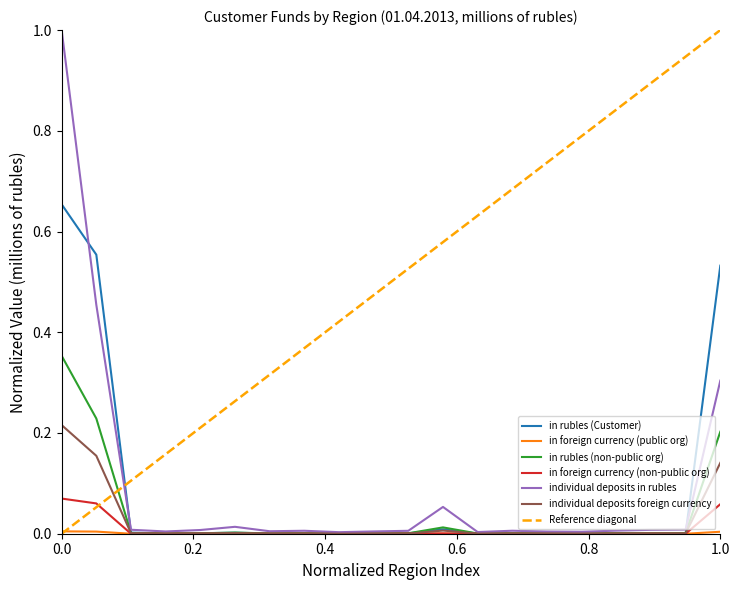

Does the chart have visible grid lines?

No